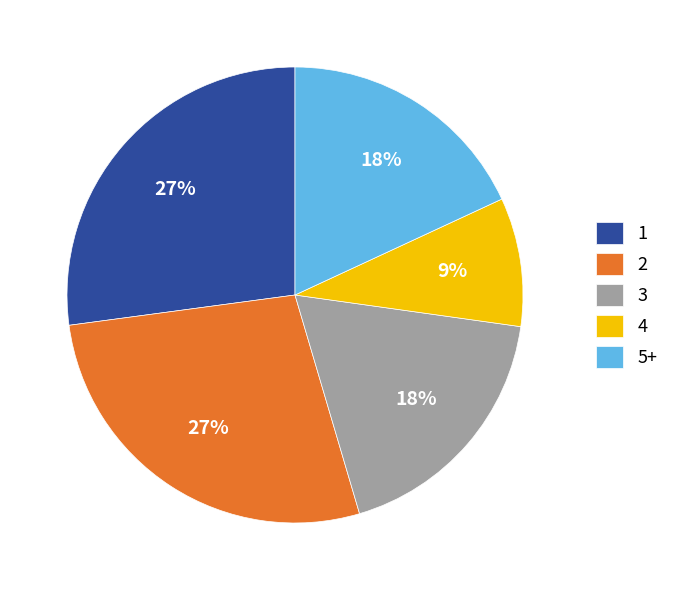

To the nearest percent, what percentage of the pie is 4?

9%